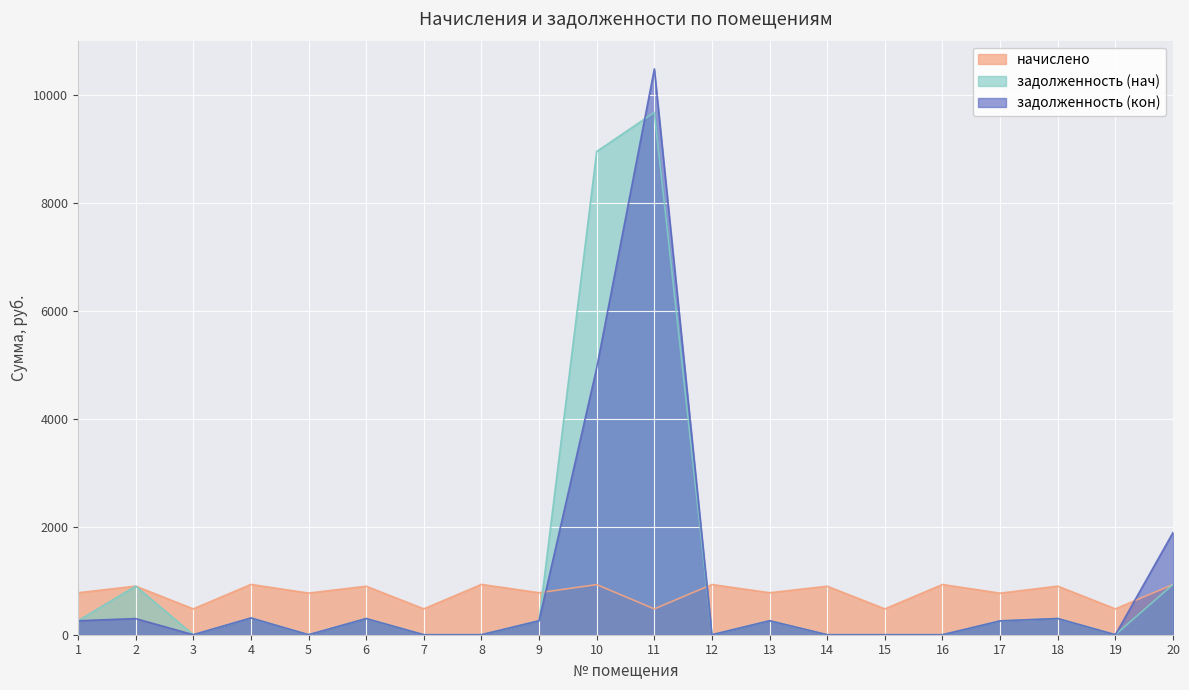

Rank the series at 16 from lowest to highest value.

задолженность (нач), задолженность (кон), начислено